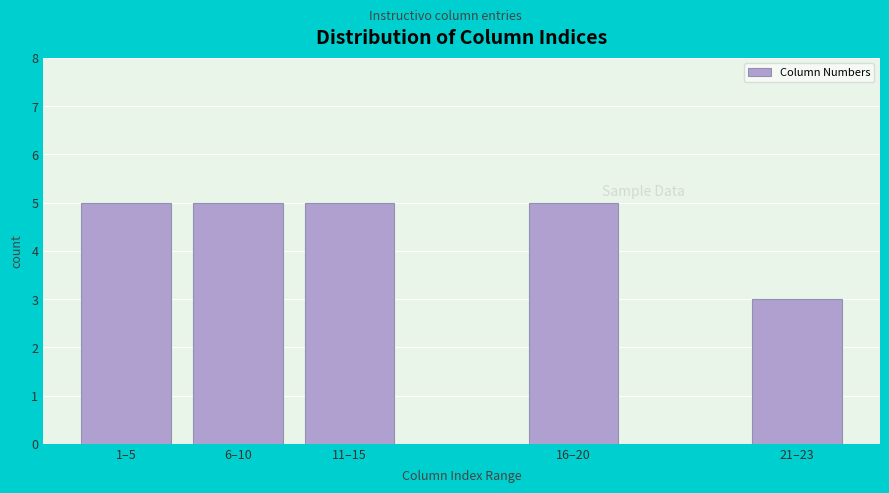

Reading right to left, list all the values displayed in this chart.

21–23=3	16–20=5	11–15=5	6–10=5	1–5=5